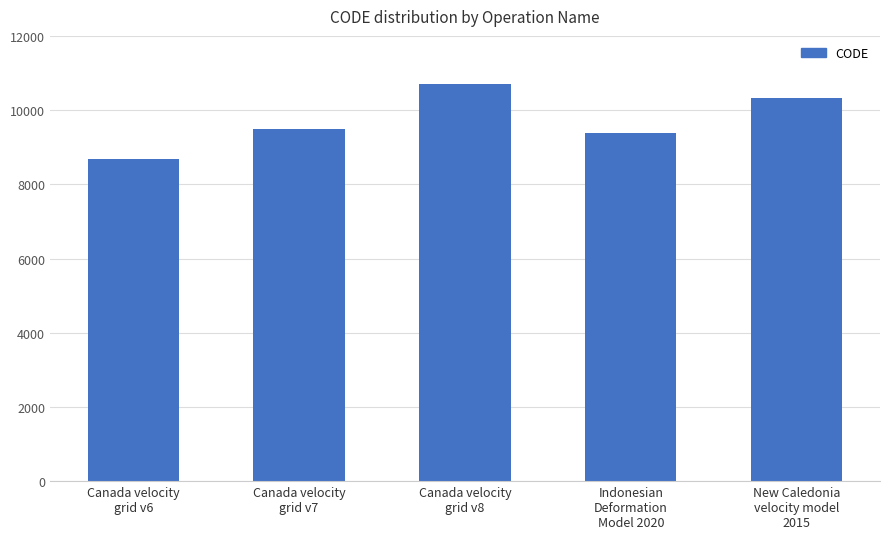

What position from the right is Canada velocity
grid v6?

5